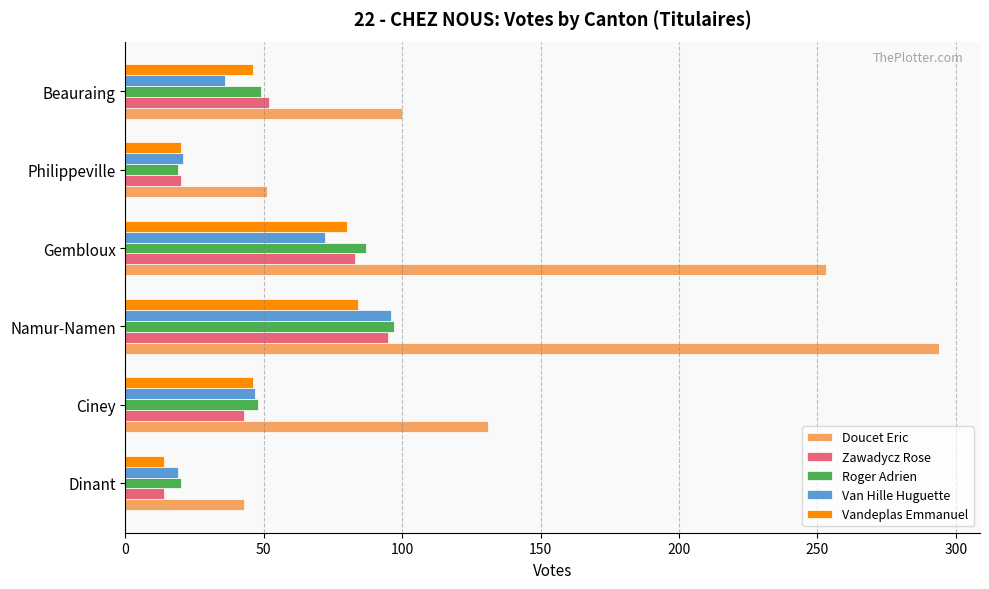

The Doucet Eric series shows 76 at Philippeville. True or false?

False